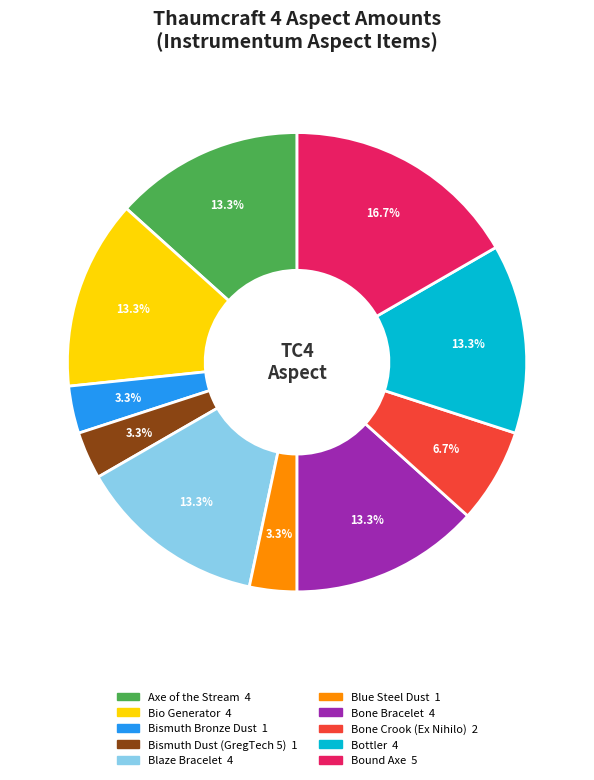

To the nearest percent, what is the difference between the Bone Bracelet and Bone Crook (Ex Nihilo) slice percentages?

7%